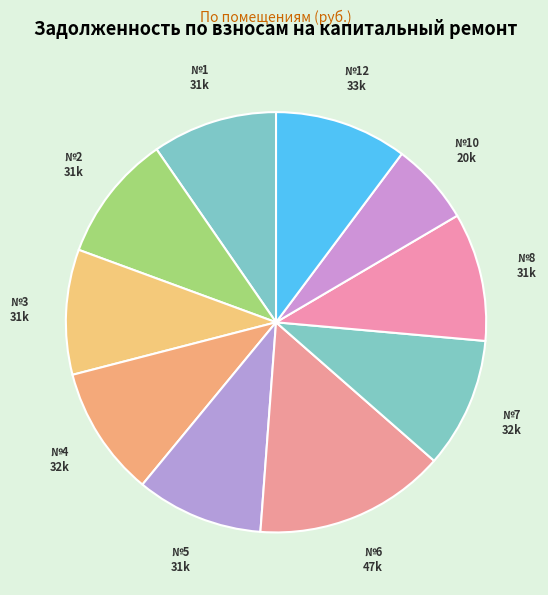

How many segments does this pie chart have?

10